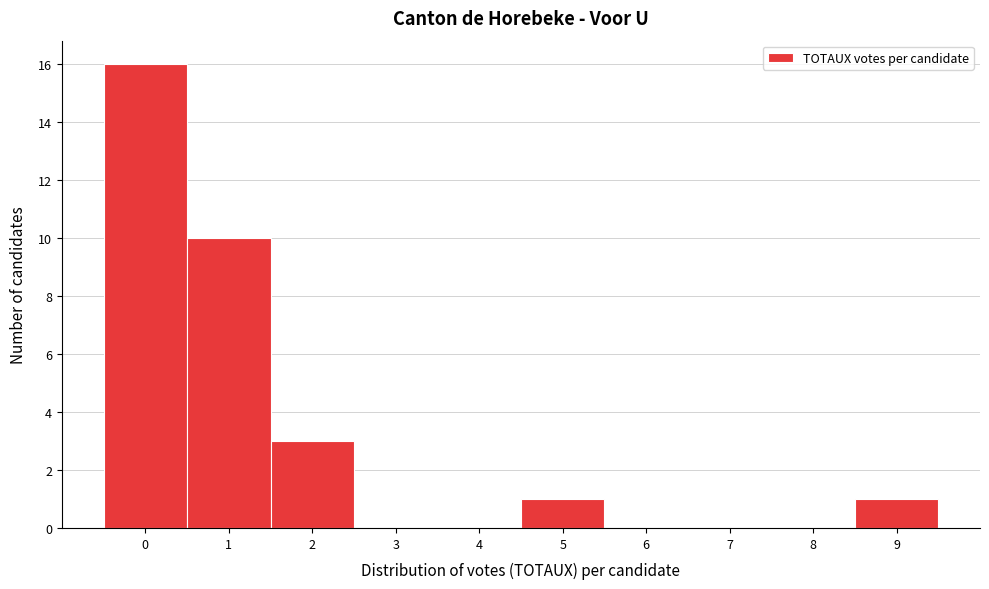

How tall is the bar that spans 1.5 to 2.5 on the x-axis? The values are not printed on the chart, so give them approximately, as read against the axis.

3